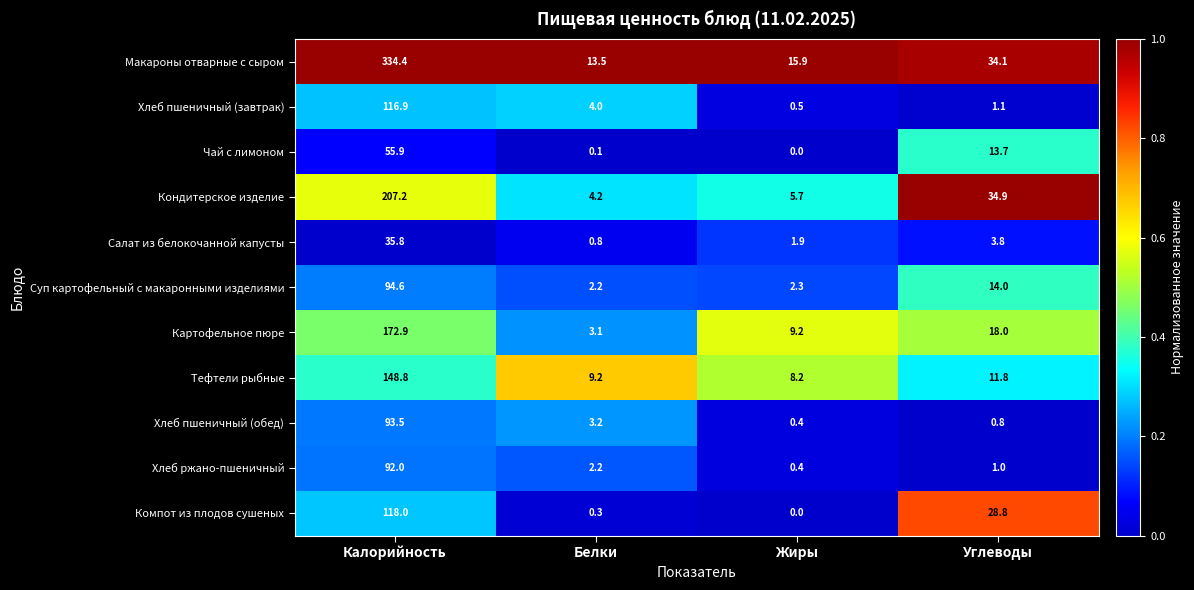

Which category has the lowest value across all series?

Жиры